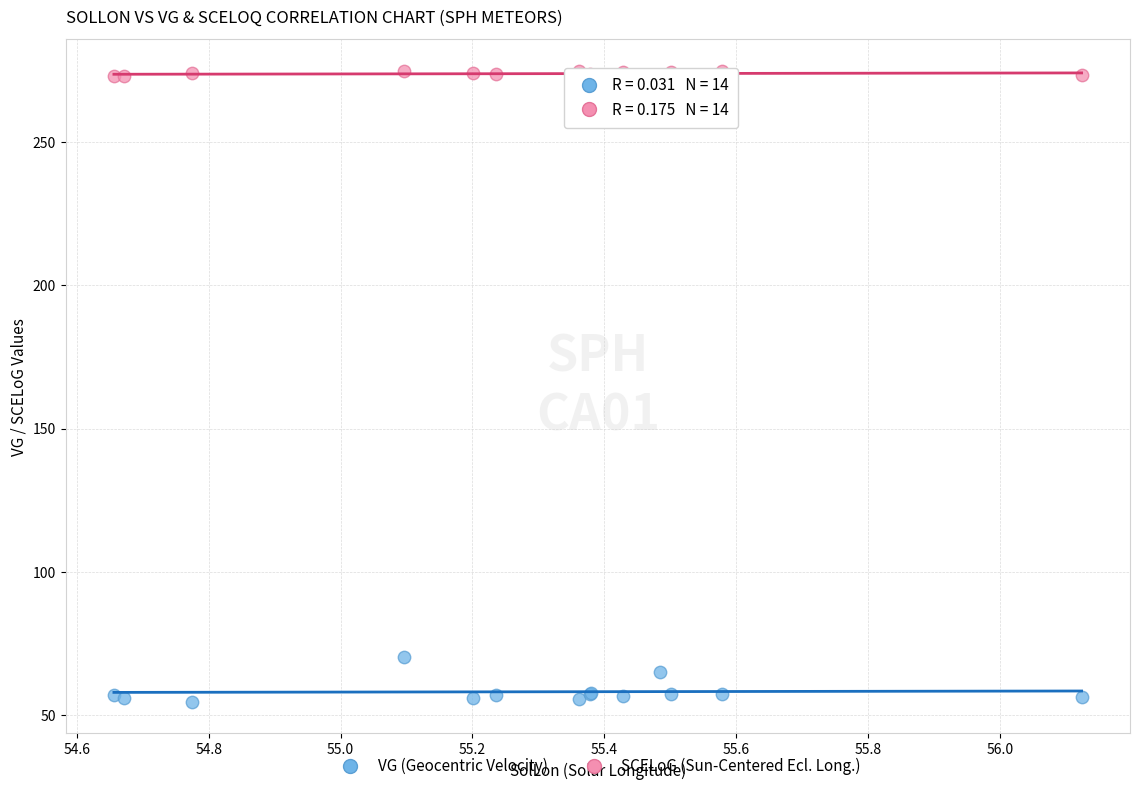

Across all series, what Y value is closest to 164?

70.3